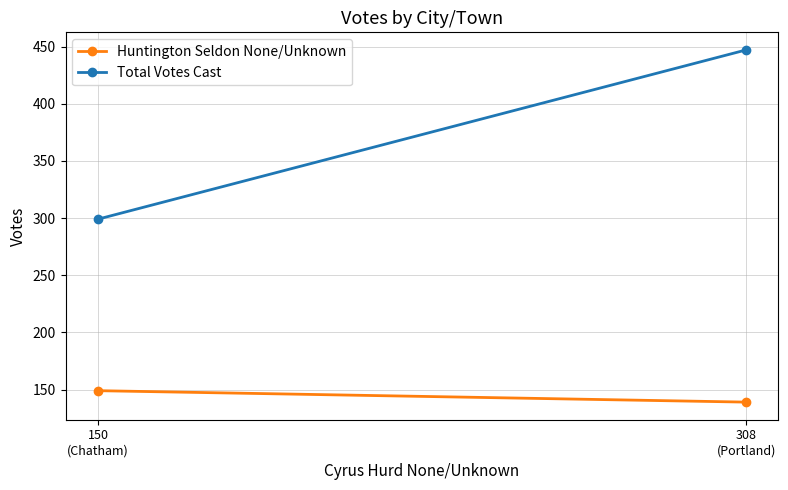

Reading right to left, what are all the values shown in this chart?

Huntington Seldon None/Unknown: 308
(Portland)=139	150
(Chatham)=149
Total Votes Cast: 308
(Portland)=447	150
(Chatham)=299